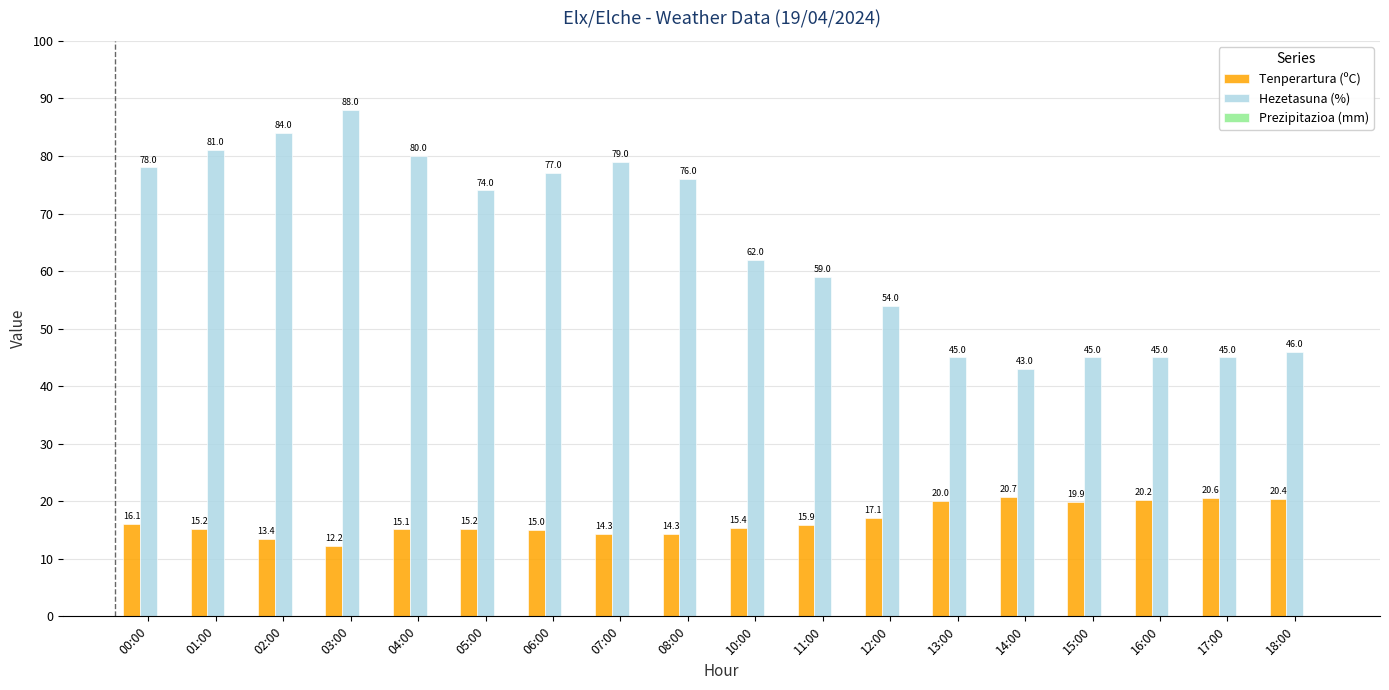

The value of Hezetasuna (%) at 07:00 is 105.9. True or false?

False